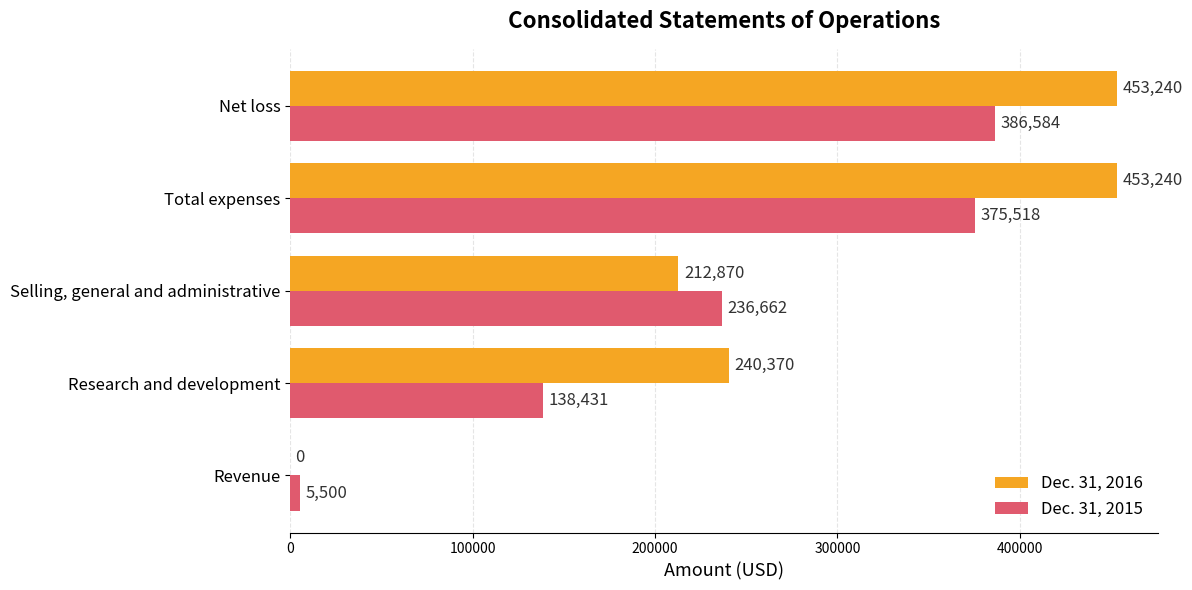

Is the value of Dec. 31, 2015 at Net loss greater than the value of Dec. 31, 2016 at Selling, general and administrative?

Yes